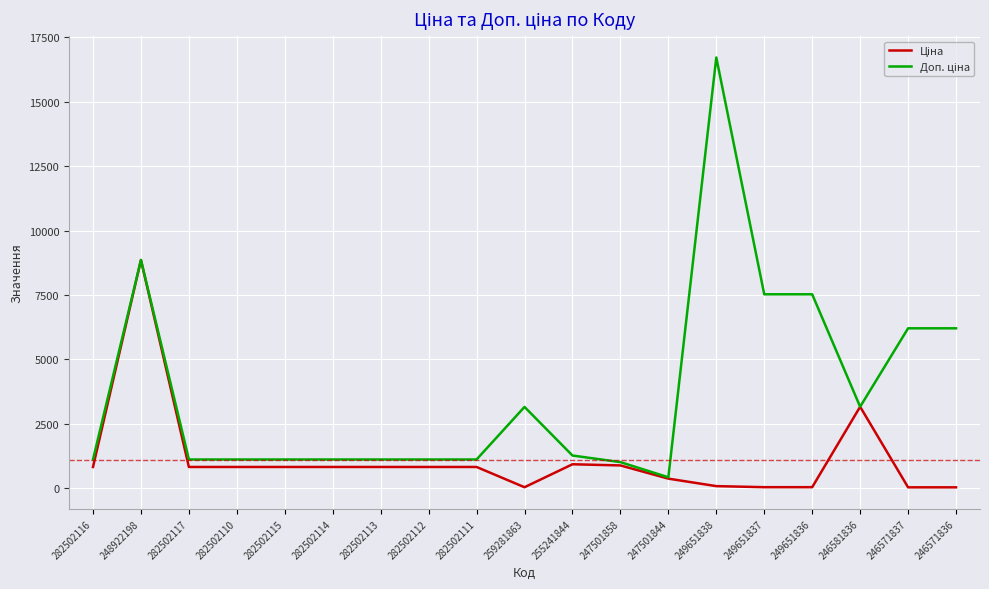

What is the total value across all series at 282502116?

1927.7